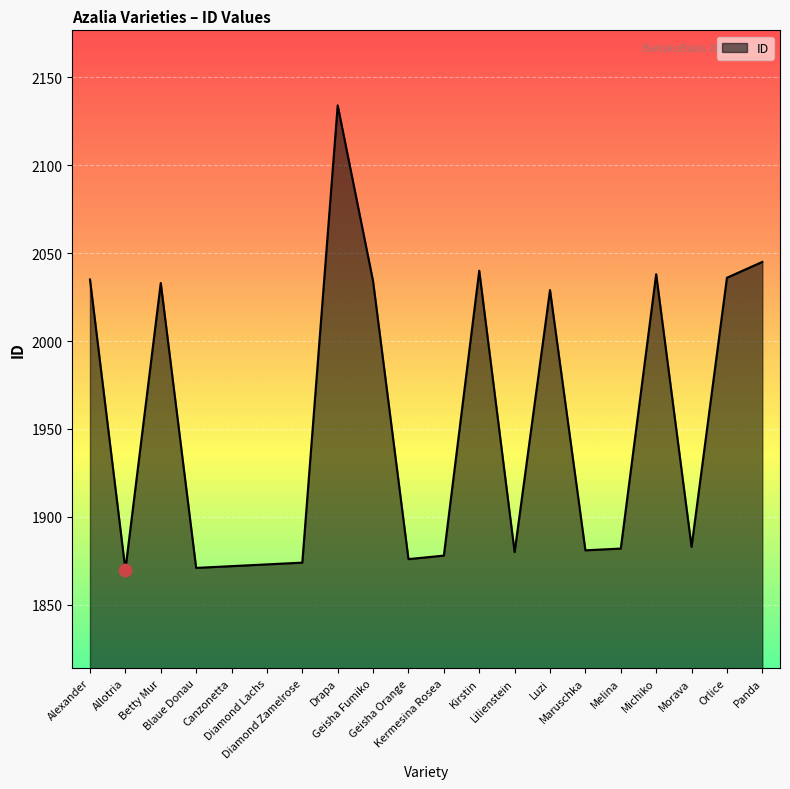

What is the ratio of the value at Allotria to the value at Canzonetta?

1.0